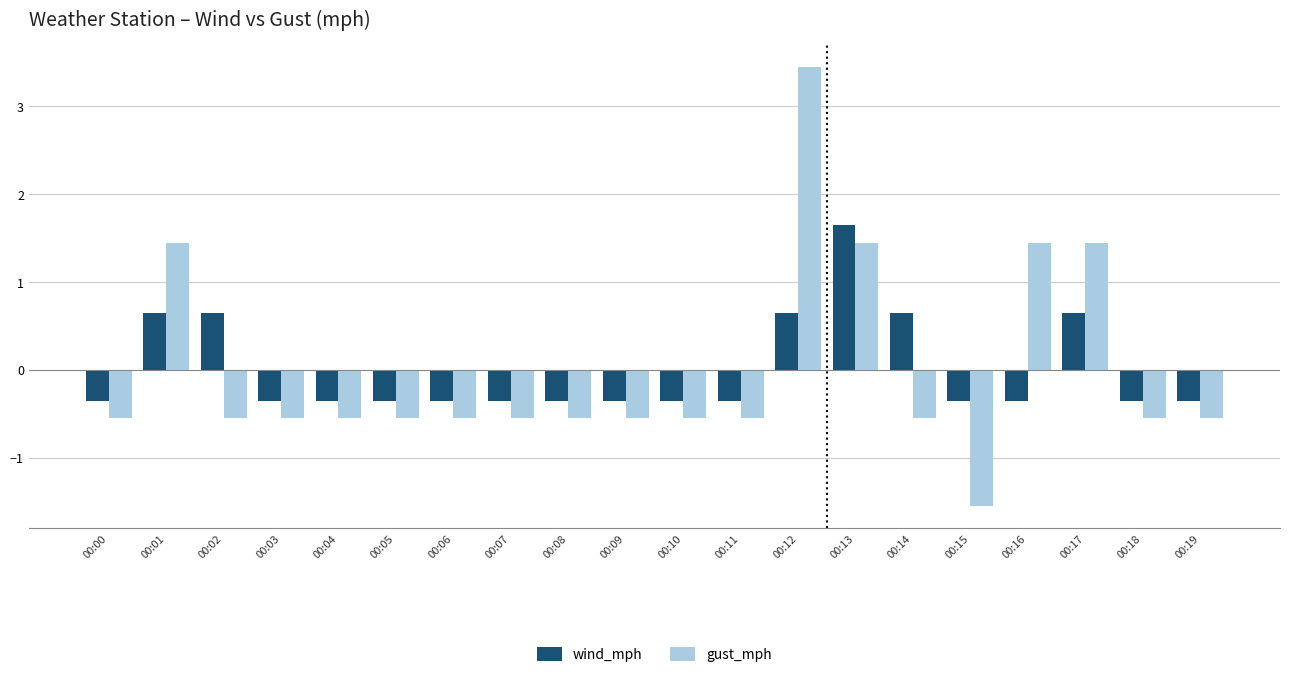

Rank the series at 00:17 from lowest to highest value.

wind_mph, gust_mph